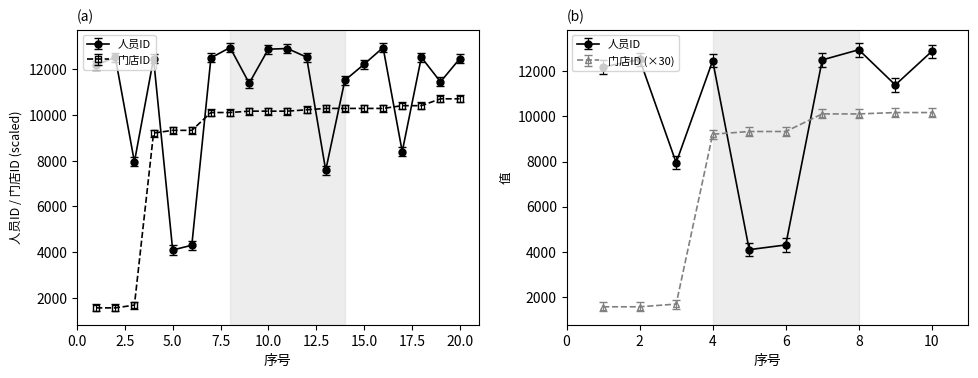

Reading left to right, transcribe all the data shown in this chart.

人员ID: 12186	12529	7948	12469	4093	4302	12503	12954	11394	12883	12911	12535	7583	11517	12219	12953	8400	12528	11453	12459
门店ID: 1560	1560	1680	9210	9330	9330	10110	10110	10170	10170	10170	10230	10290	10290	10290	10290	10410	10410	10710	10710